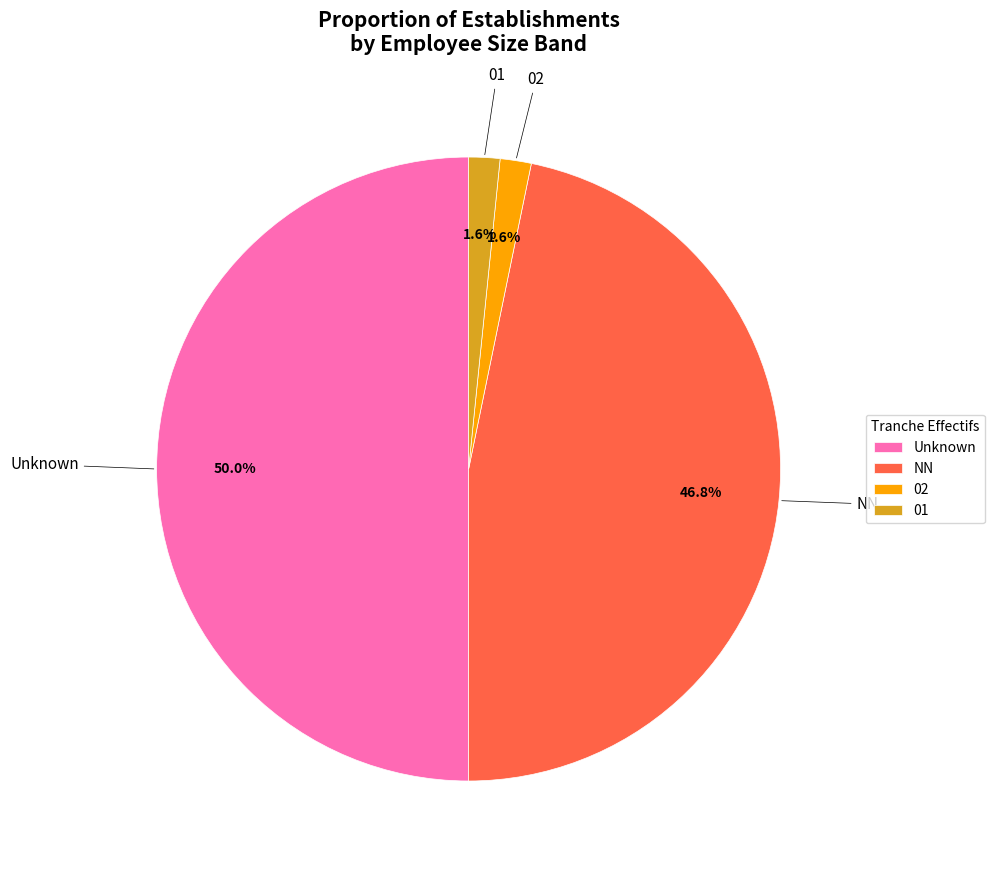

What portion of the pie excludes 01?

98.4%